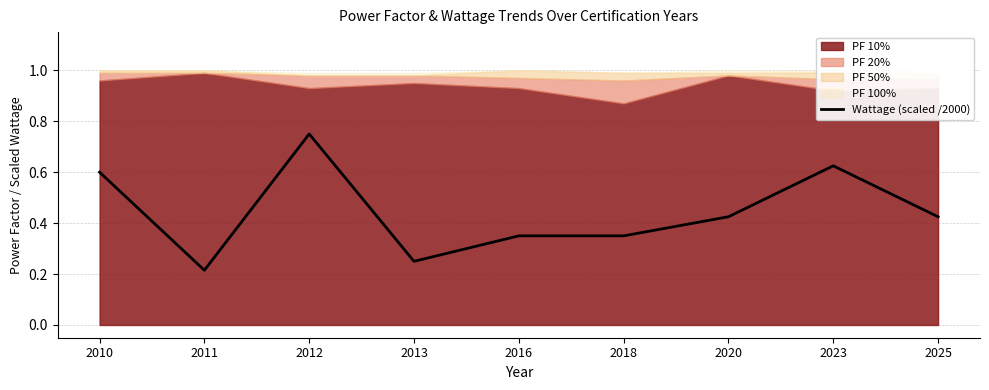

Where is the first local minimum?

2011